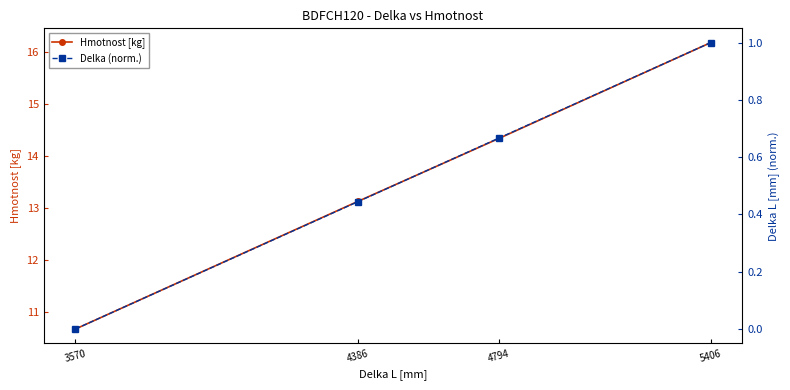

Rank the series at 4794 from lowest to highest value.

Delka (norm.), Hmotnost [kg]